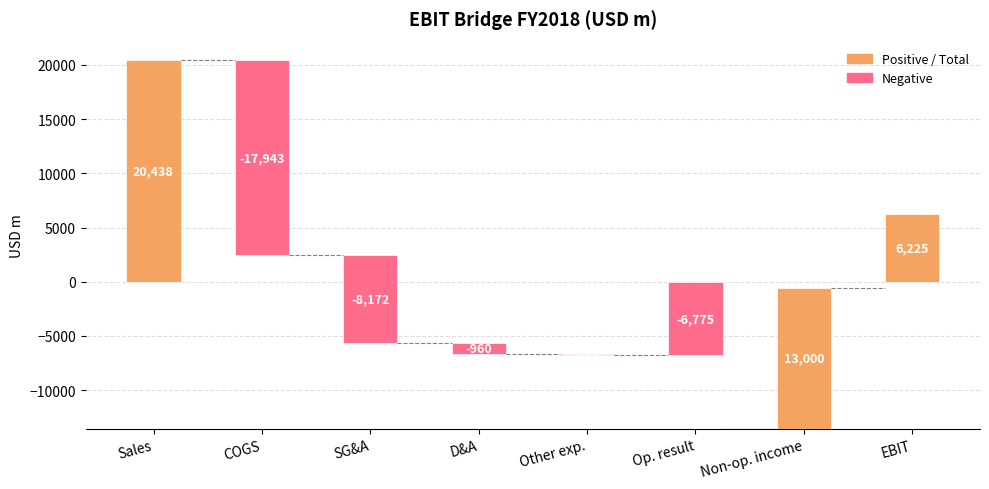

Which has a higher value, COGS or D&A?

D&A